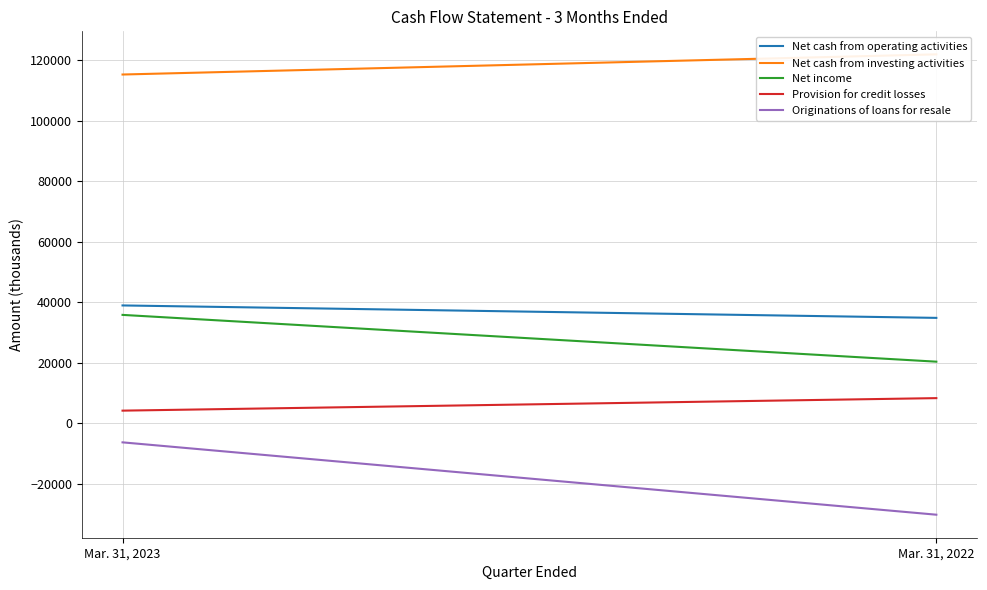

Is it true that Originations of loans for resale equals -30187 at Mar. 31, 2022?

True